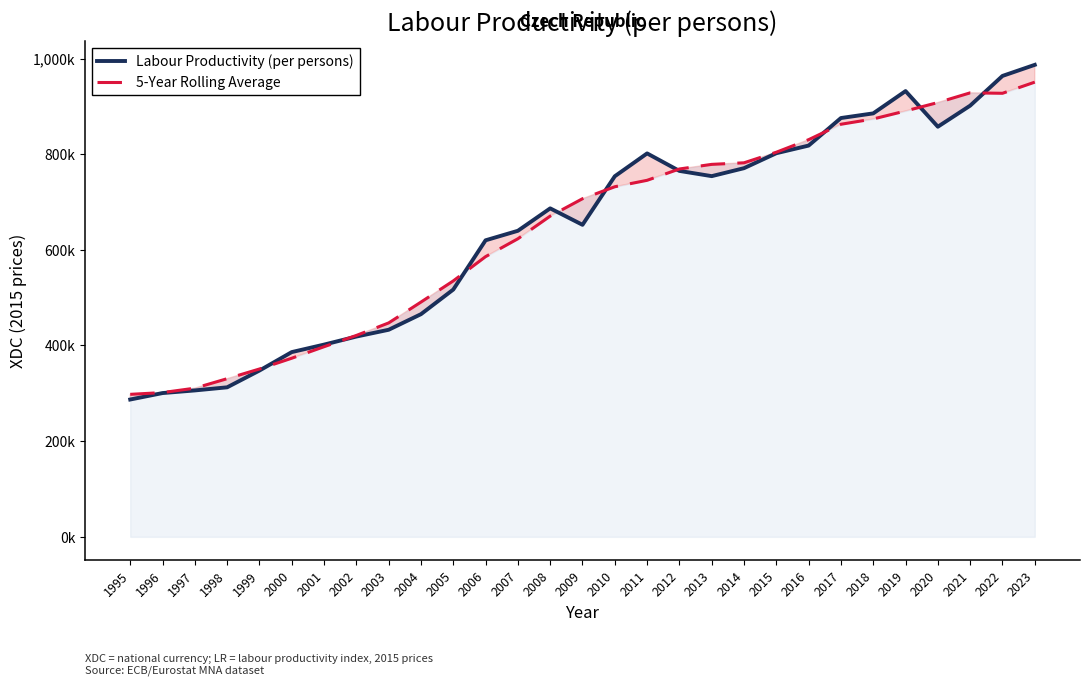

Is the value of 5-Year Rolling Average at 1999 greater than the value of Labour Productivity (per persons) at 1997?

Yes